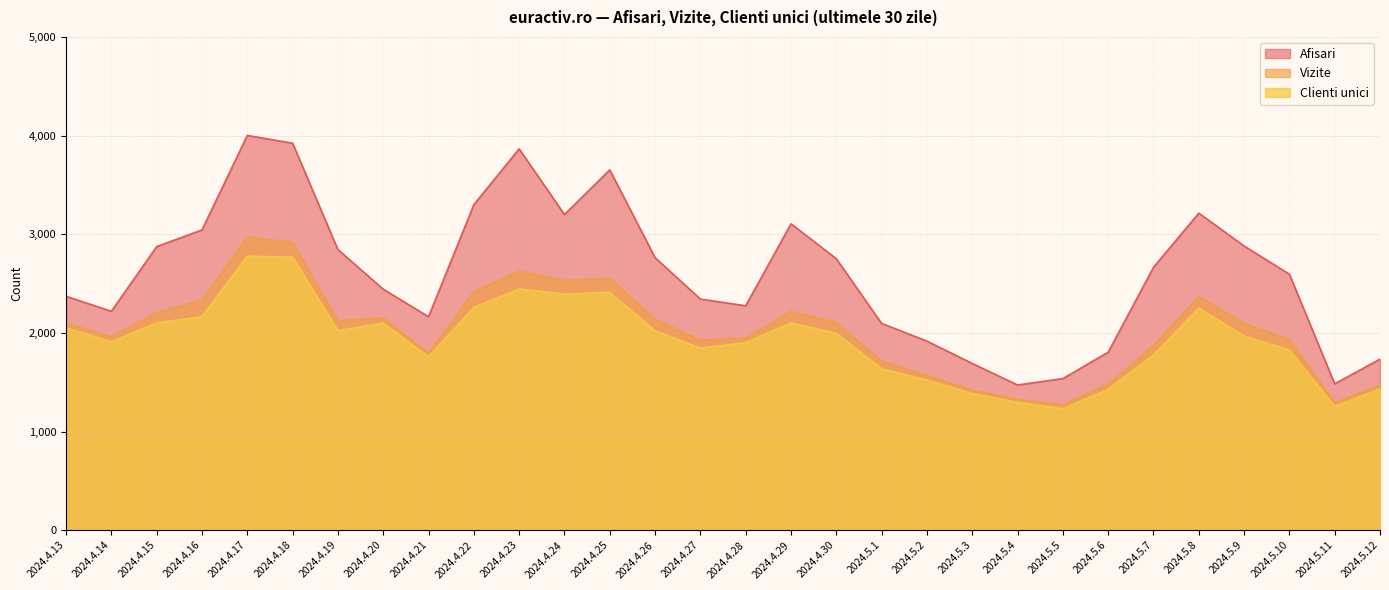

True or false: Afisari and Vizite cross at least once.

False